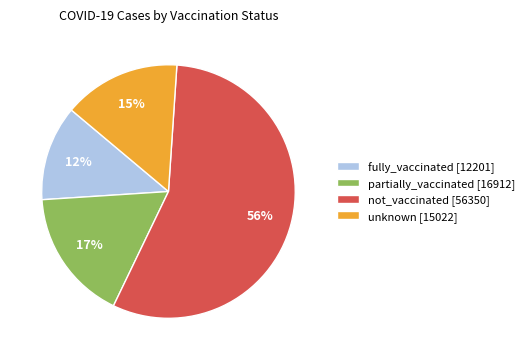

Which category has the smallest portion of the pie?

fully_vaccinated